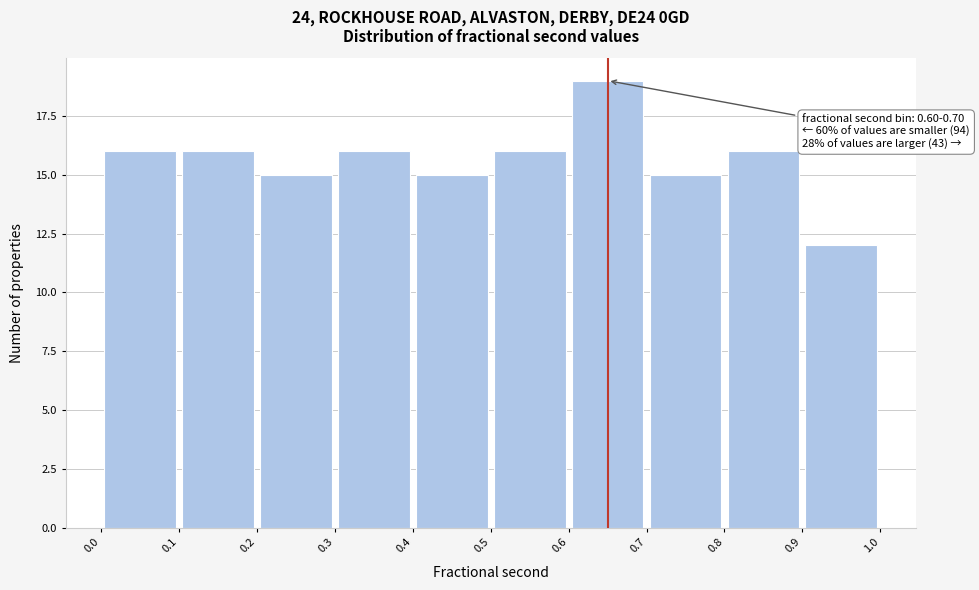

Over which range of the x-axis is the bar tallest?

0.6 to 0.7